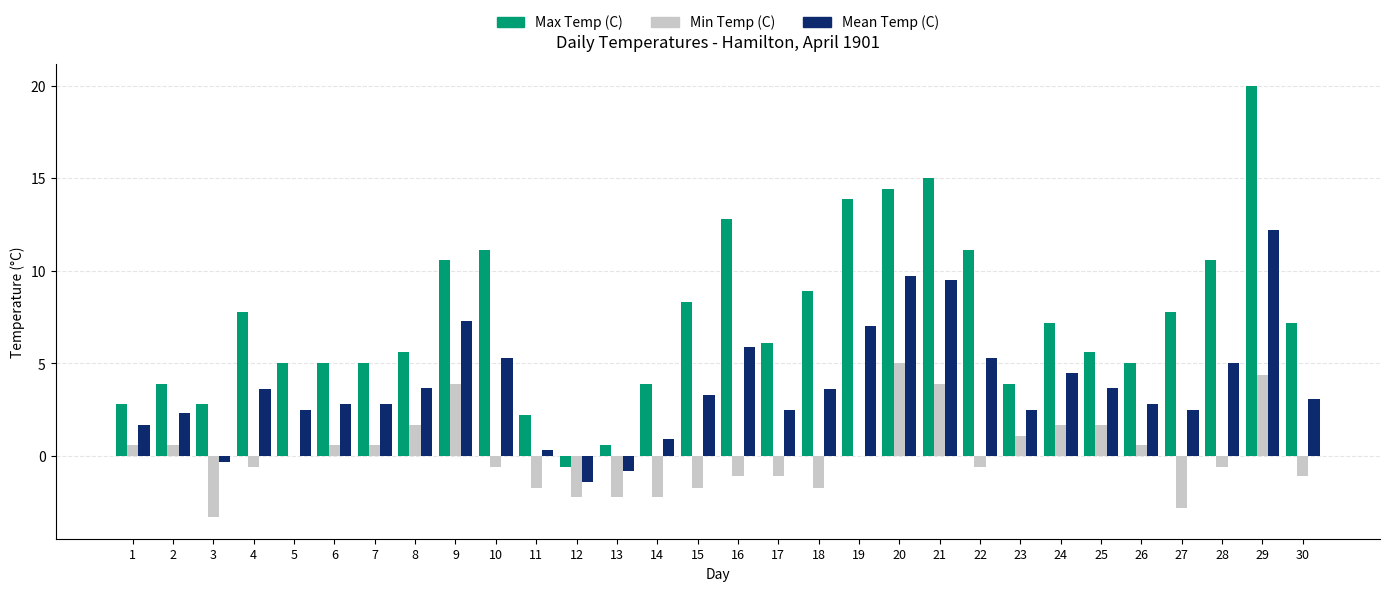

At which category is the sum across all series the highest?

29